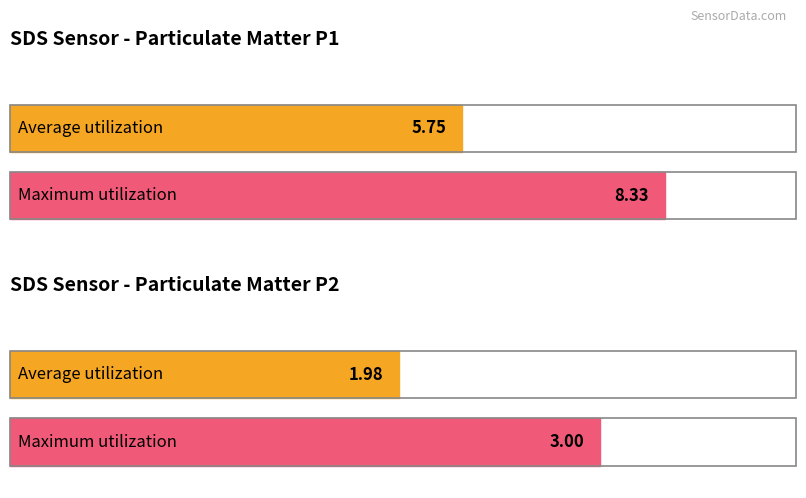

Rank the series by their average value, from highest to lowest.

SDS_P1, SDS_P2